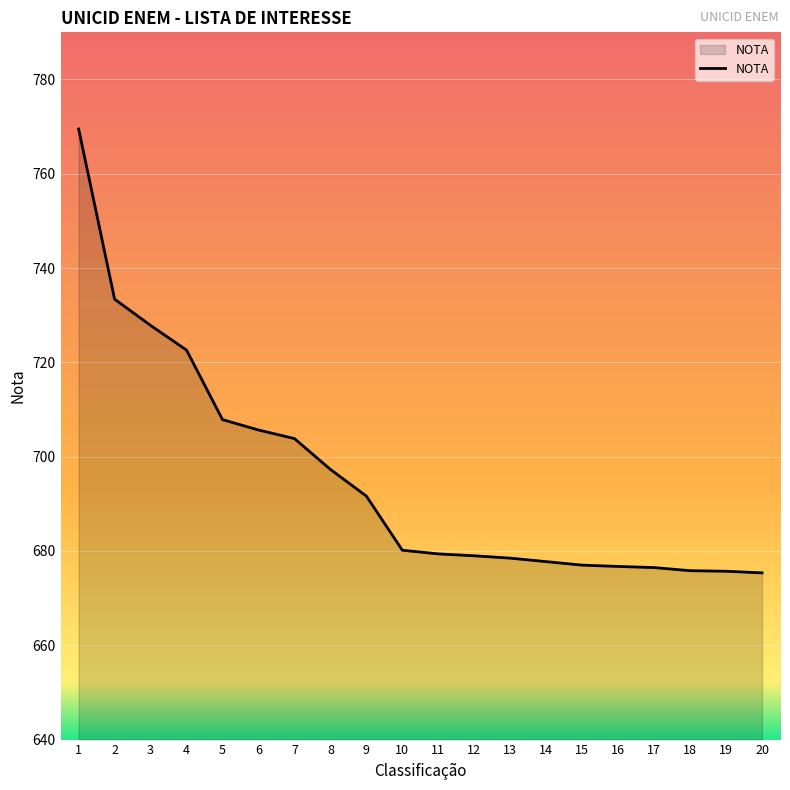

What is the difference between the values at 11 and 17?

2.9